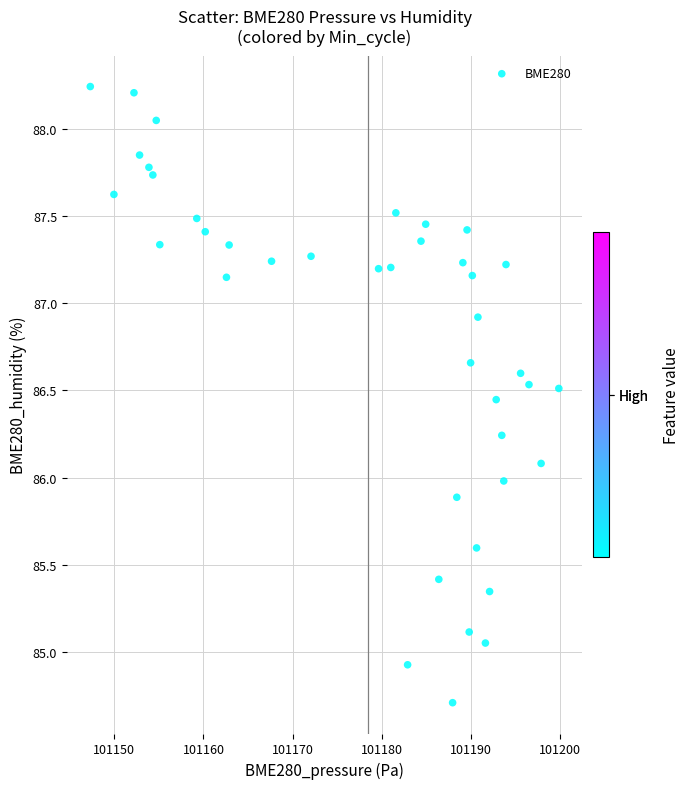

What is the range of X values (max minus min)?

52.6